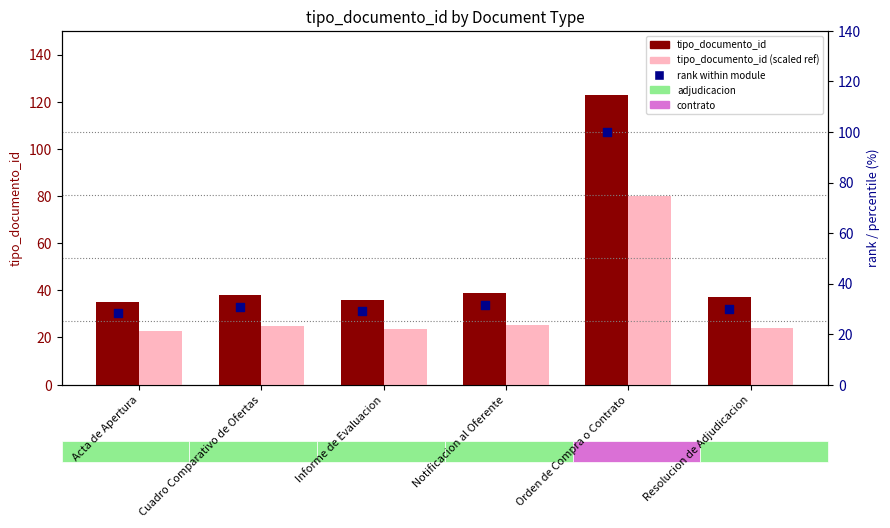

Is the value of tipo_documento_id at Notificacion al Oferente greater than the value of tipo_documento_id (scaled ref) at Resolucion de Adjudicacion?

Yes